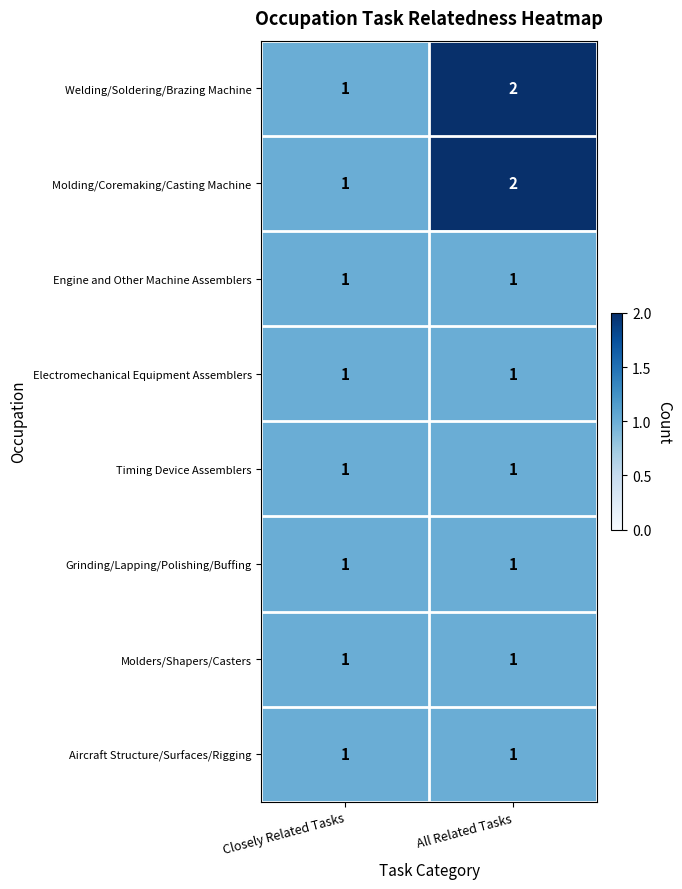

At which category does the chart reach its peak across all series?

All Related Tasks